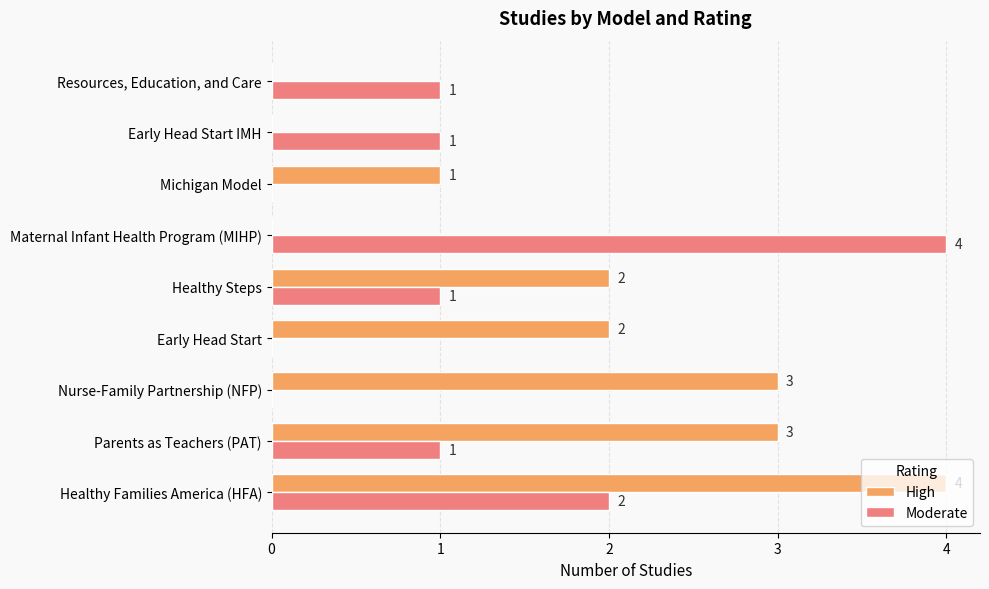

How many series are shown in this chart?

2